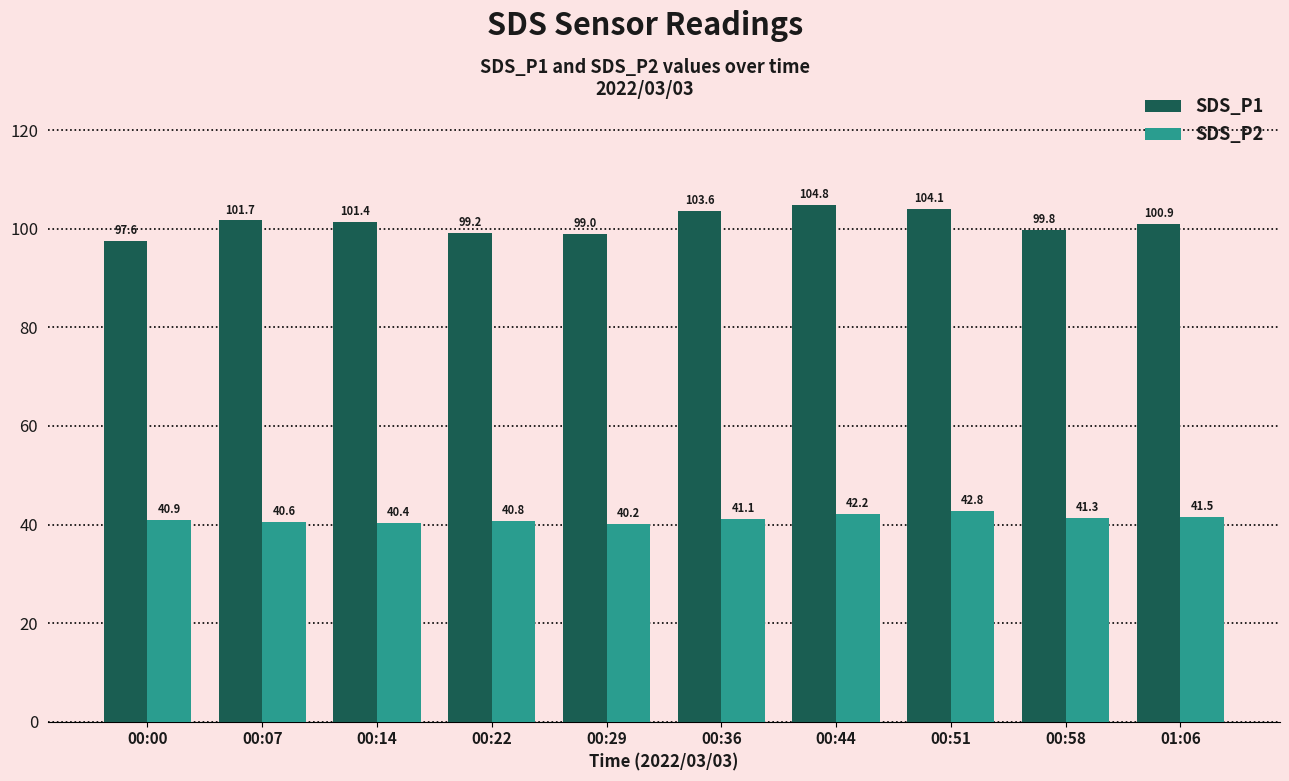

Rank the series at 00:22 from lowest to highest value.

SDS_P2, SDS_P1